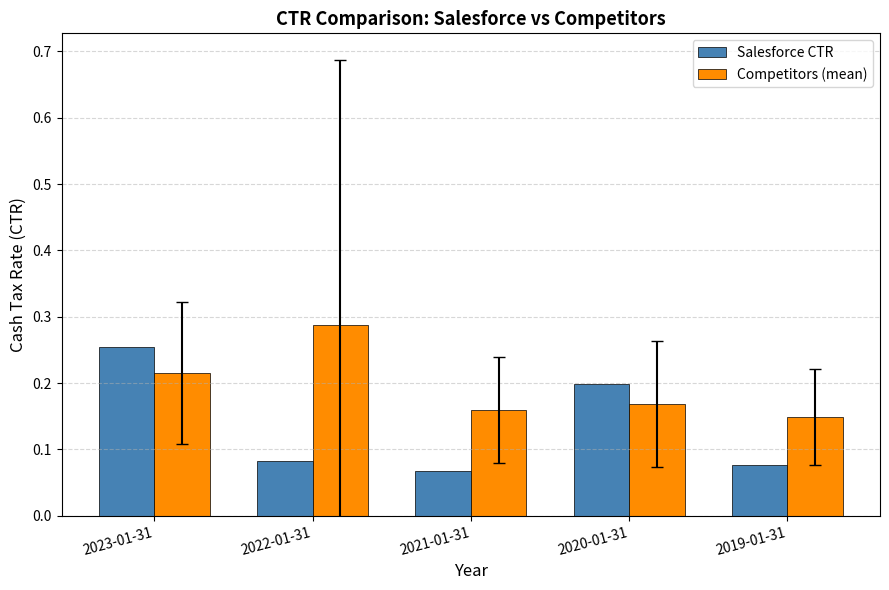

What are all the series names shown in the legend?

Salesforce CTR, Competitors (mean)